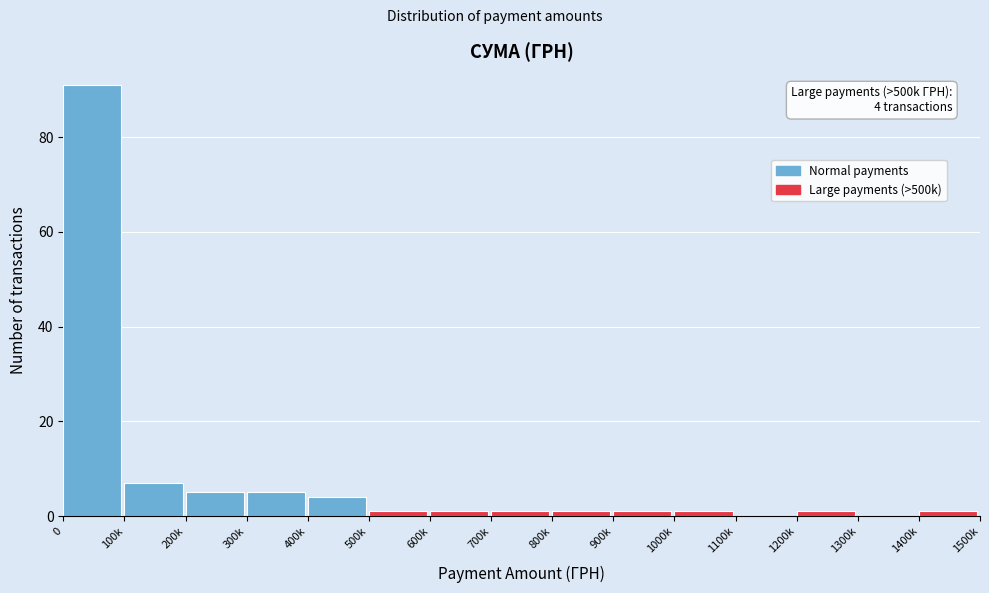

Reading left to right, extract all data points from this chart.

0=91	100k=7	200k=5	300k=5	400k=4	500k=1	600k=1	700k=1	800k=1	900k=1	1000k=1	1100k=0	1200k=1	1300k=0	1400k=1